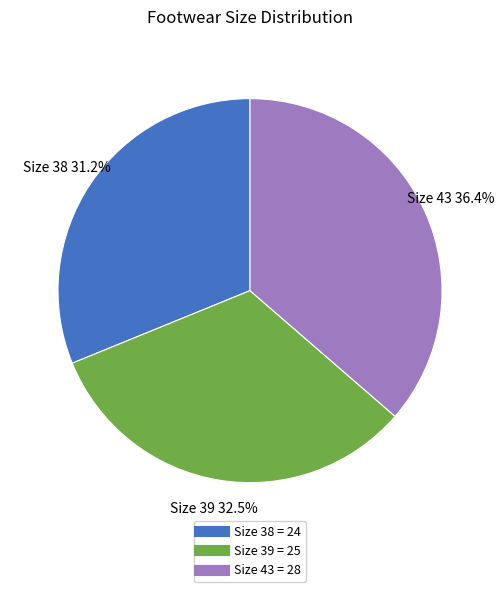

Is there any slice that represents more than half of the pie?

No